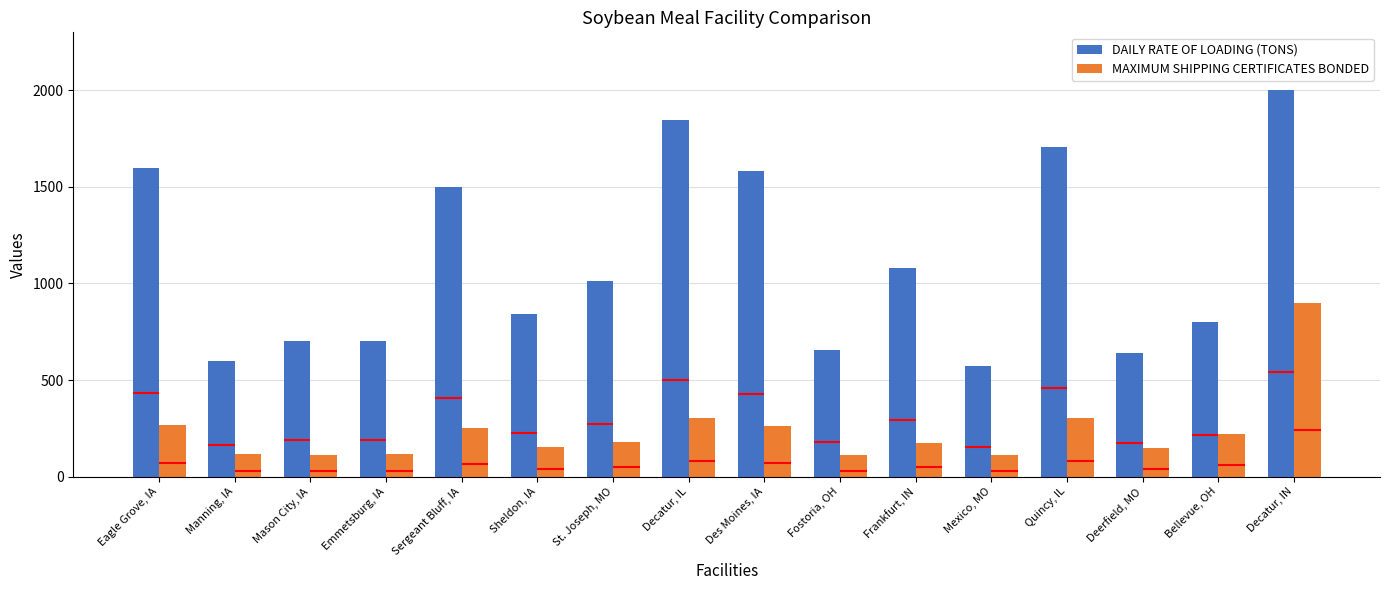

At which label does MAXIMUM SHIPPING CERTIFICATES BONDED reach its peak?

Decatur, IN